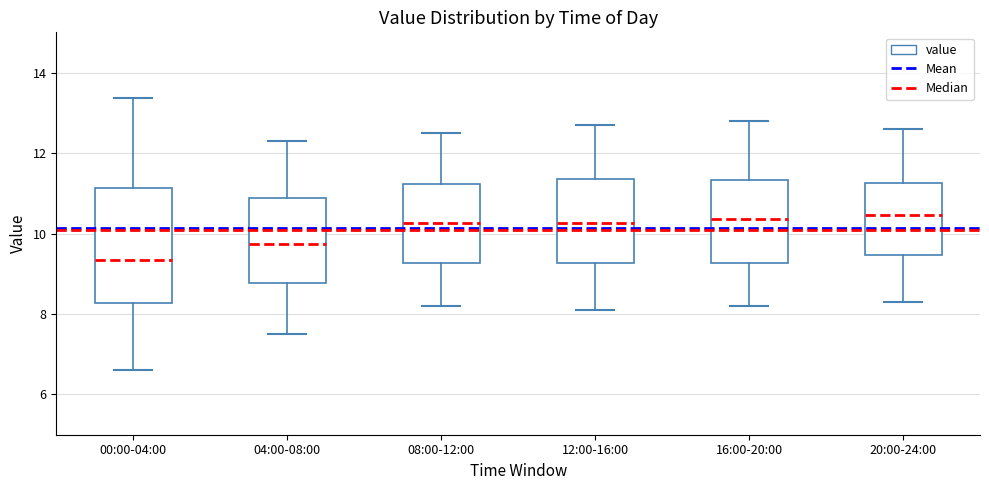

Reading left to right, transcribe this box plot: for each box, give where its median line is, the range the box spans, and where its two whiskers end, as read against the y-axis. The values are not printed on the chart, so give them approximately, as read against the axis.

00:00-04:00: median 9.4, box 8.2 to 11.2, whiskers 6.6 to 13.4
04:00-08:00: median 9.8, box 8.8 to 10.8, whiskers 7.6 to 12.4
08:00-12:00: median 10.2, box 9.2 to 11.2, whiskers 8.2 to 12.6
12:00-16:00: median 10.2, box 9.2 to 11.4, whiskers 8.2 to 12.8
16:00-20:00: median 10.4, box 9.2 to 11.4, whiskers 8.2 to 12.8
20:00-24:00: median 10.4, box 9.4 to 11.2, whiskers 8.4 to 12.6